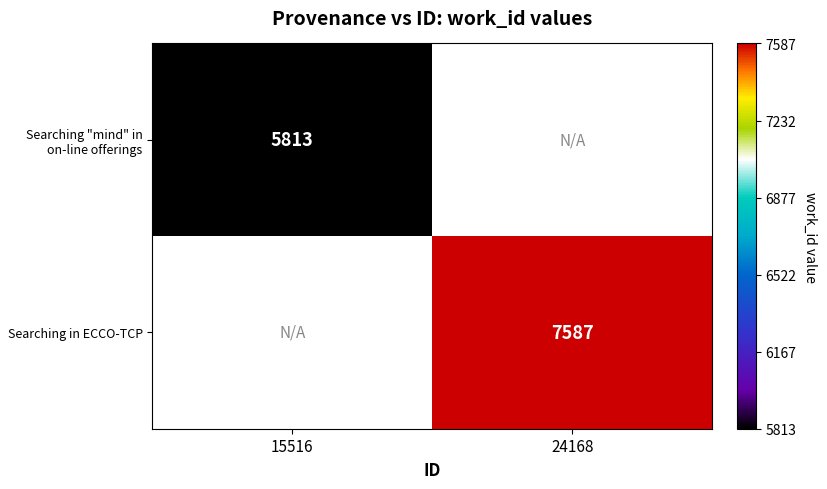

Count the number of data series in this chart.

2